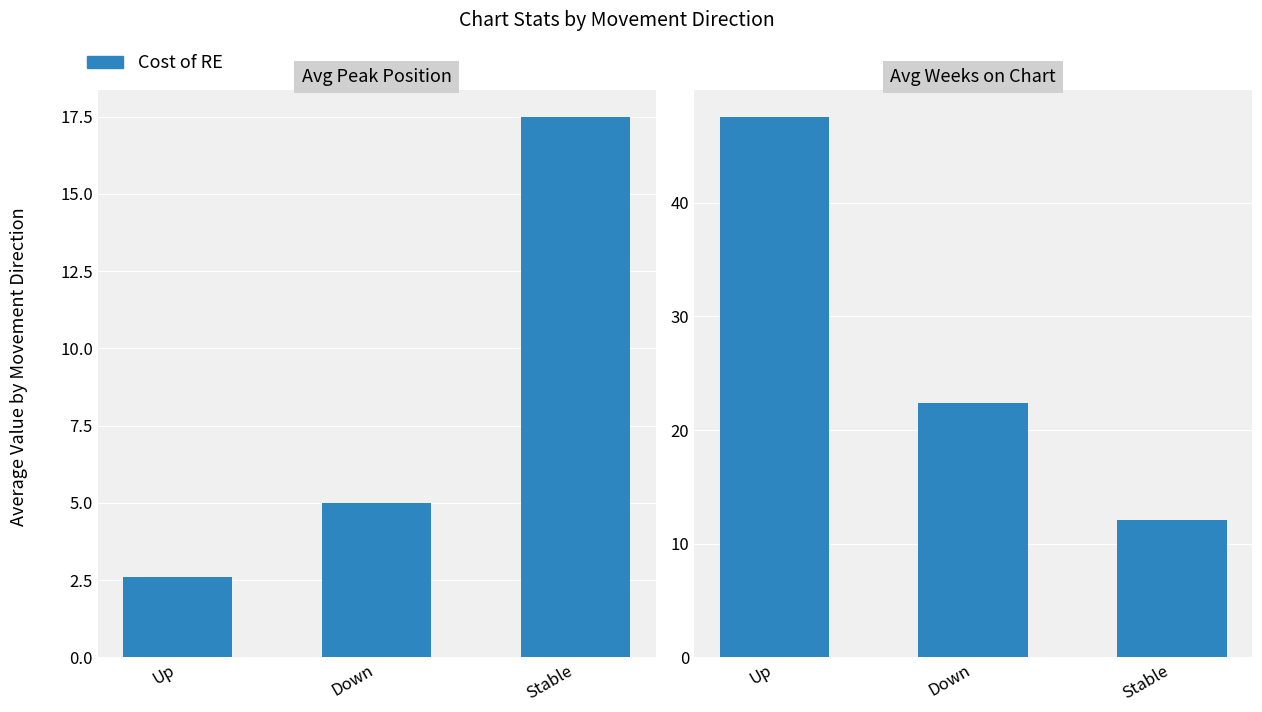

Which has a higher value, Stable or Down?

Stable